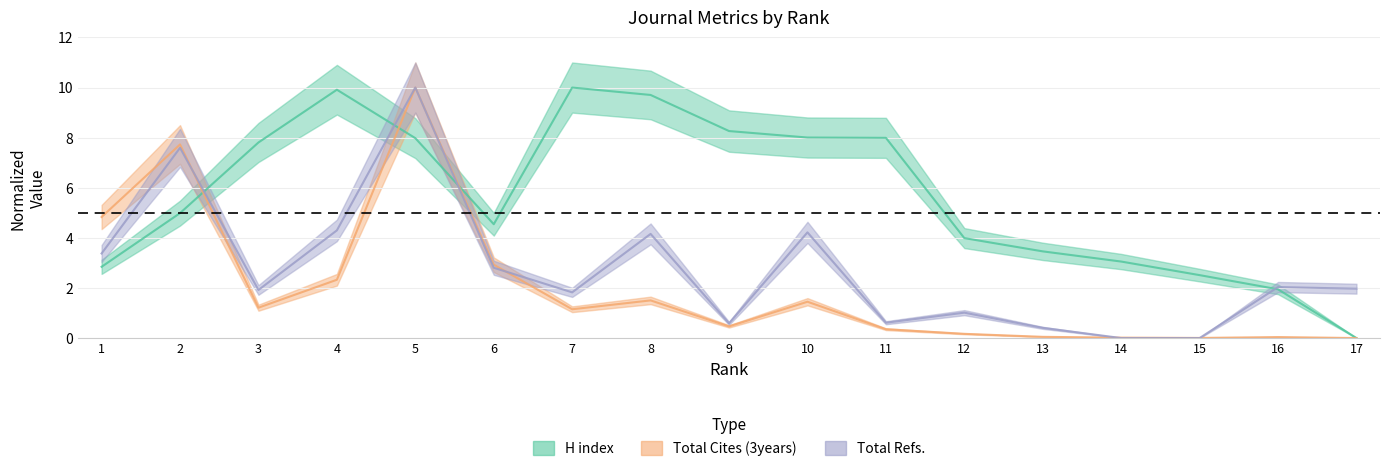

List the series in order of their overall mean, lowest first.

Total Cites (3years), Total Refs., H index